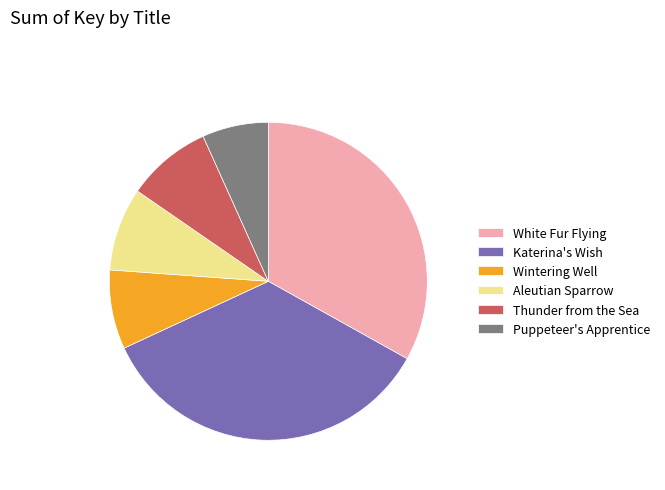

Is it true that Katerina's Wish is 35% of the pie?

True